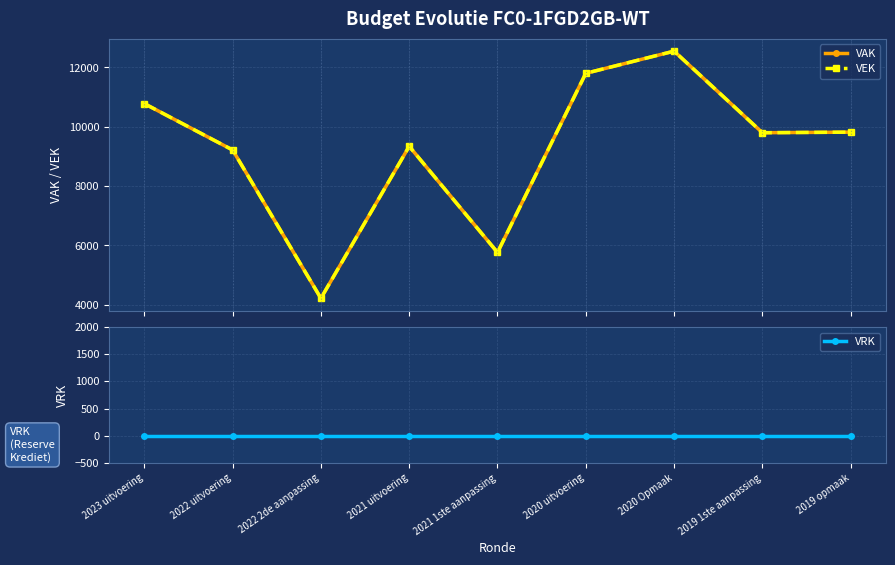

What is the label of the 6th point from the left?

2020 uitvoering